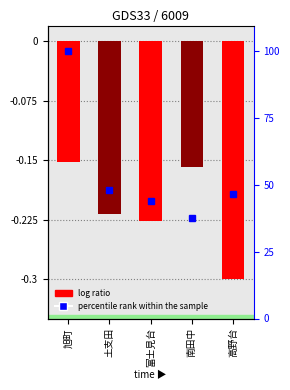

List the labels in order of value, largest first.

旭町, 南田中, 土支田, 富士見台, 高野台